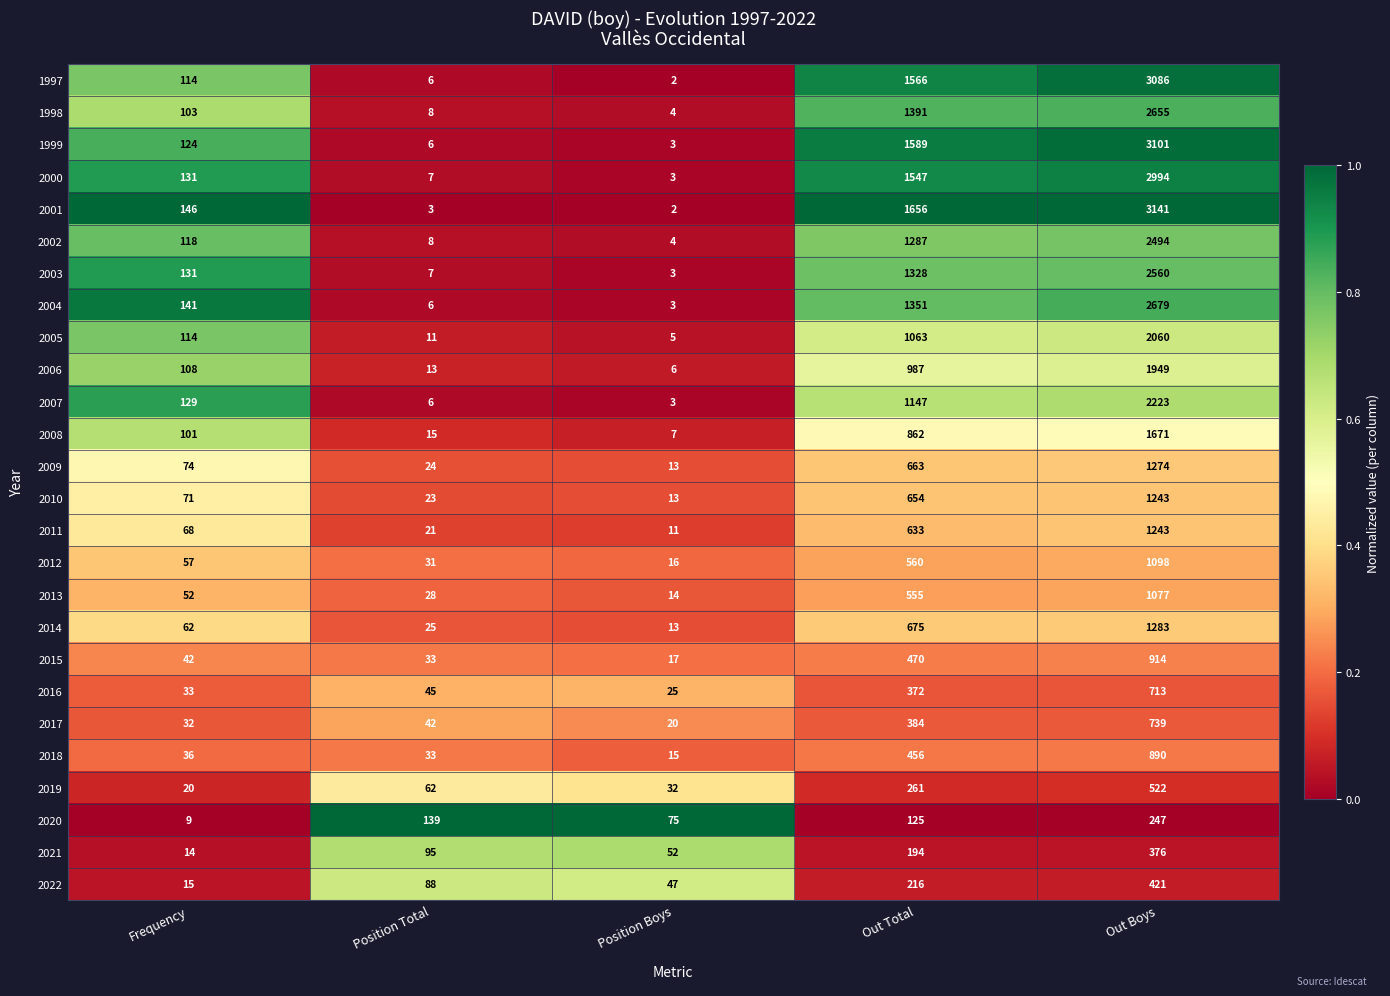

List the labels in order of 2001 value, largest first.

Out Boys, Out Total, Frequency, Position Total, Position Boys